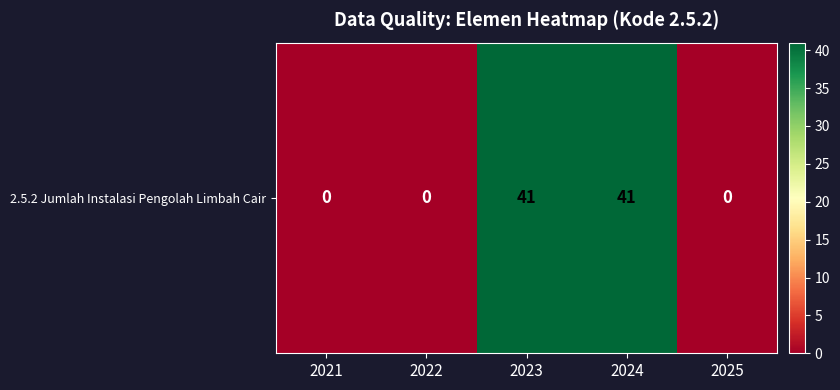

Between 2022 and 2023, which is larger?

2023